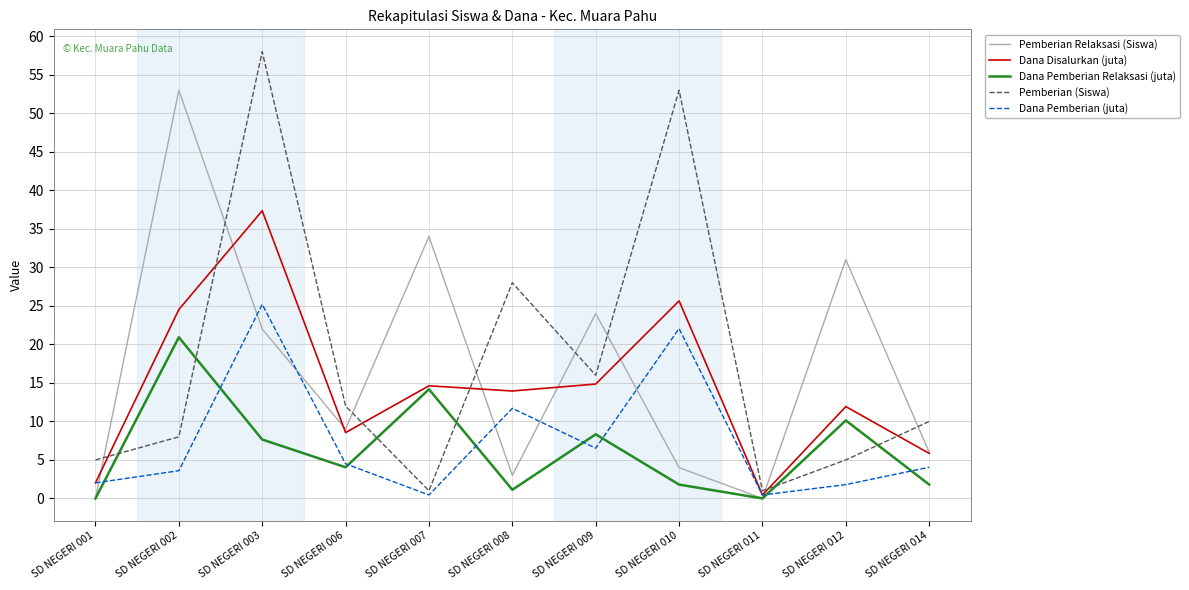

Which series has the widest spread of values?

Pemberian (Siswa)